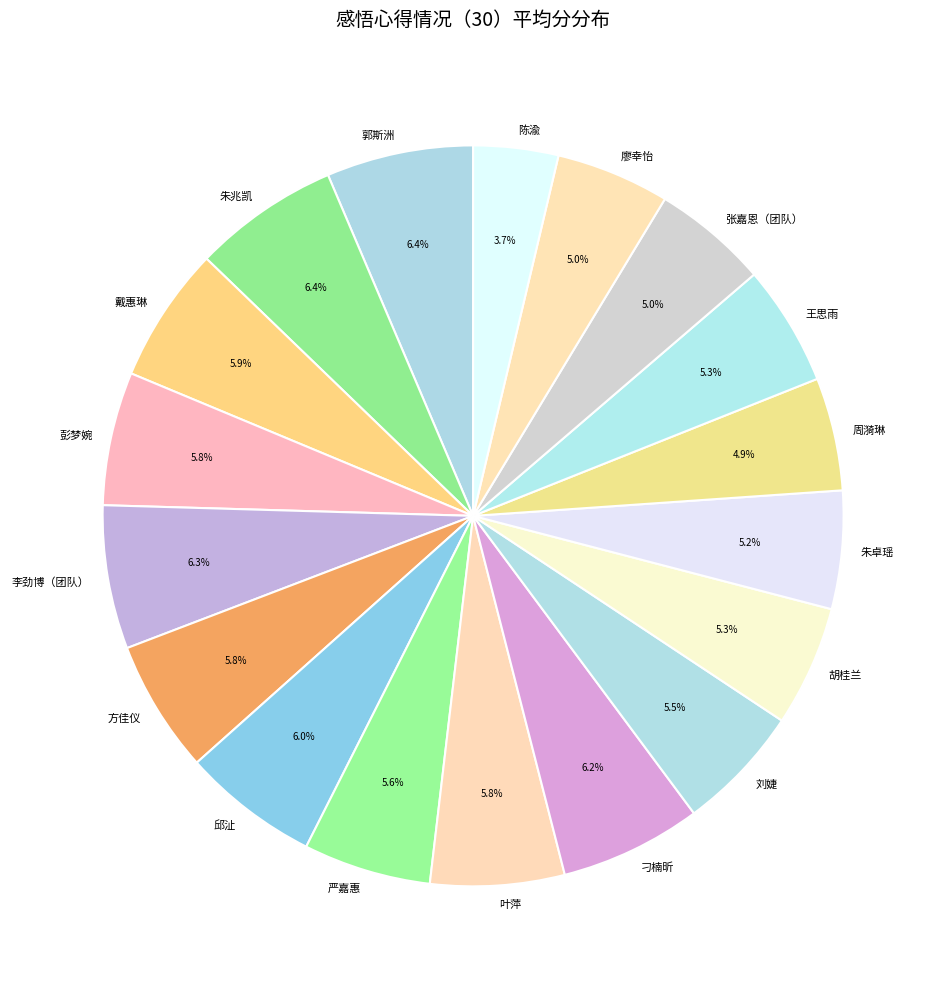

What percentage is the 朱卓瑶 slice, to the nearest percent?

5%